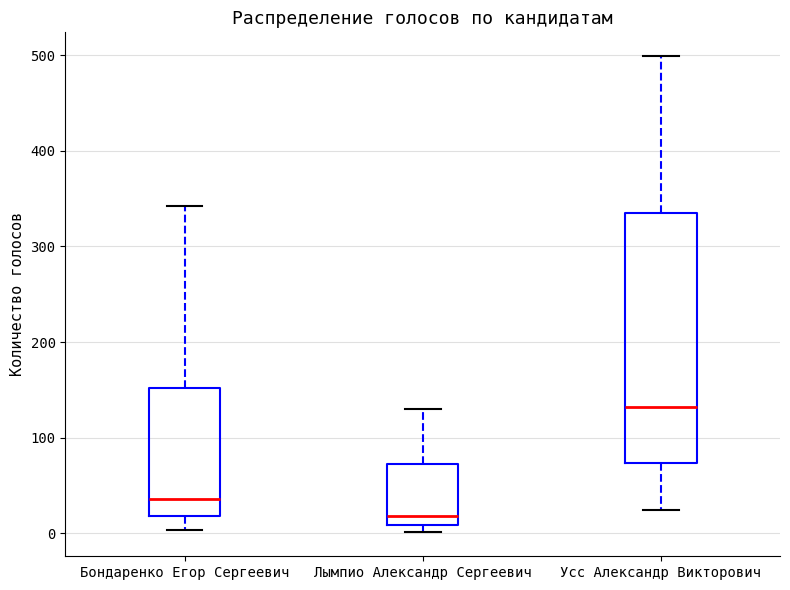

Reading left to right, transcribe this box plot: for each box, give where its median line is, the range the box spans, and where its two whiskers end, as read against the y-axis. The values are not printed on the chart, so give them approximately, as read against the axis.

Бондаренко Егор Сергеевич: median 40, box 20 to 150, whiskers 0 to 340
Лымпио Александр Сергеевич: median 20, box 10 to 70, whiskers 0 to 130
Усс Александр Викторович: median 130, box 70 to 340, whiskers 30 to 500